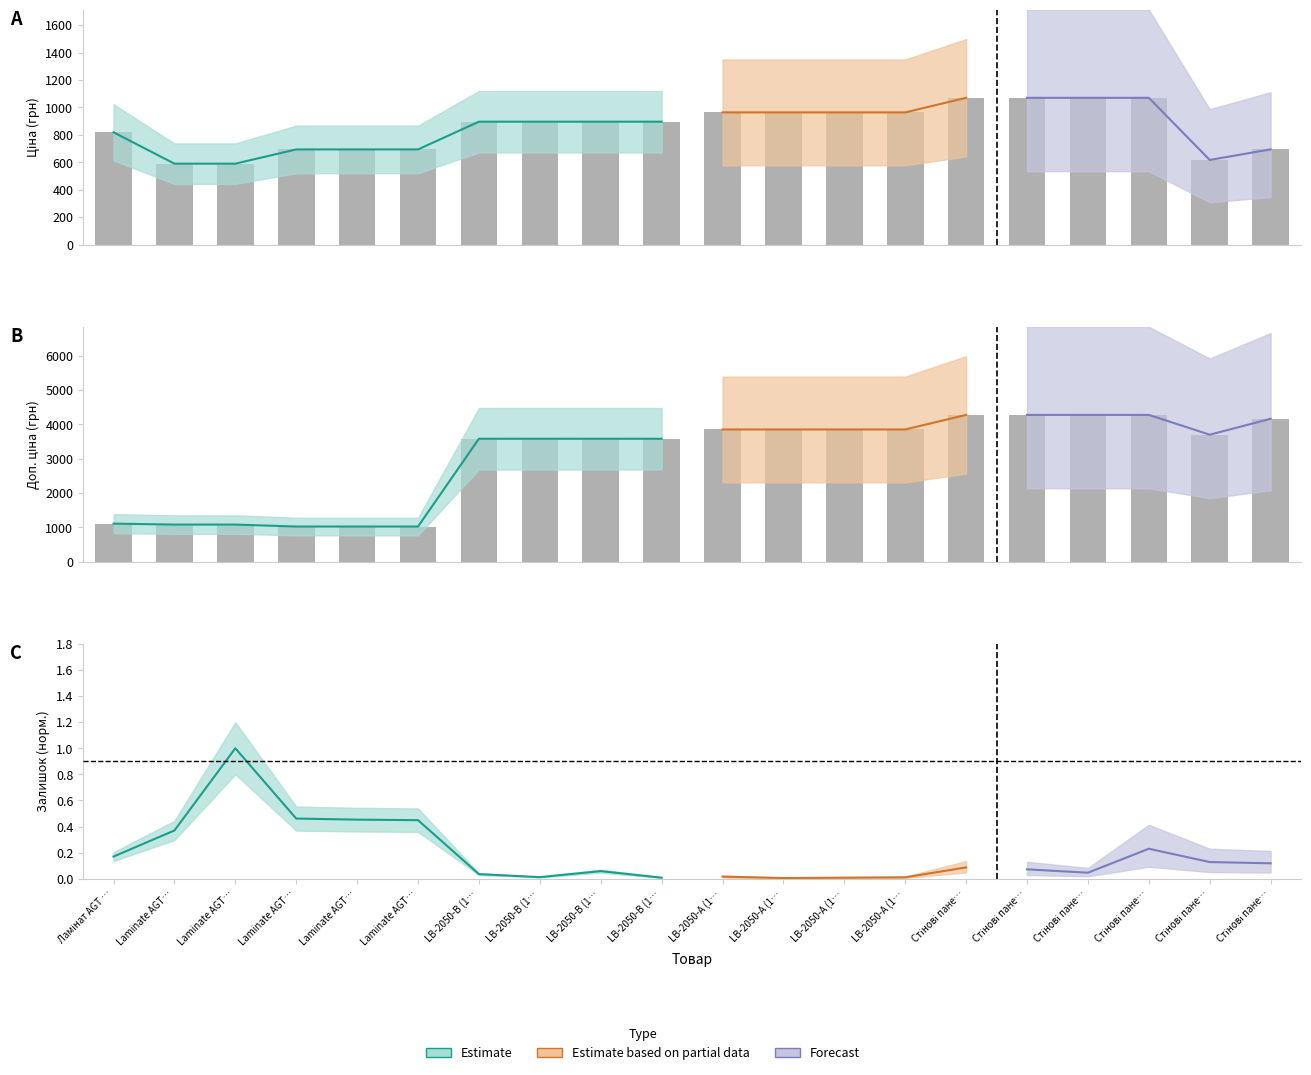

Count the number of categories in the chart.

20